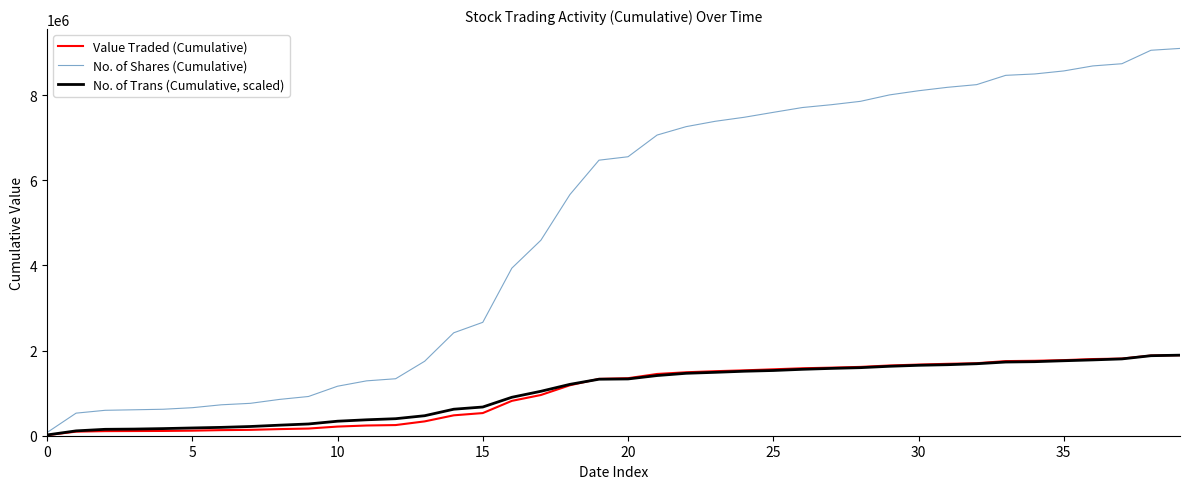

Which series has the largest total across all categories?

No. of Shares (Cumulative)